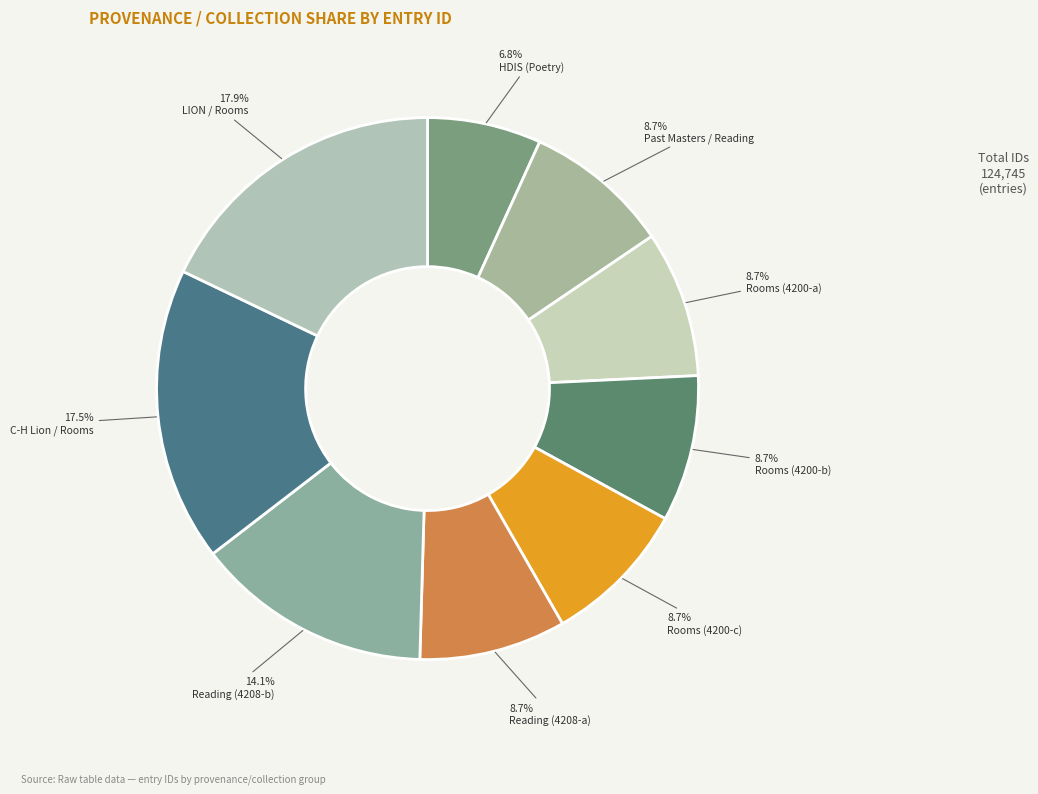

The Rooms (4200-b) slice represents 9% of the pie. True or false?

True